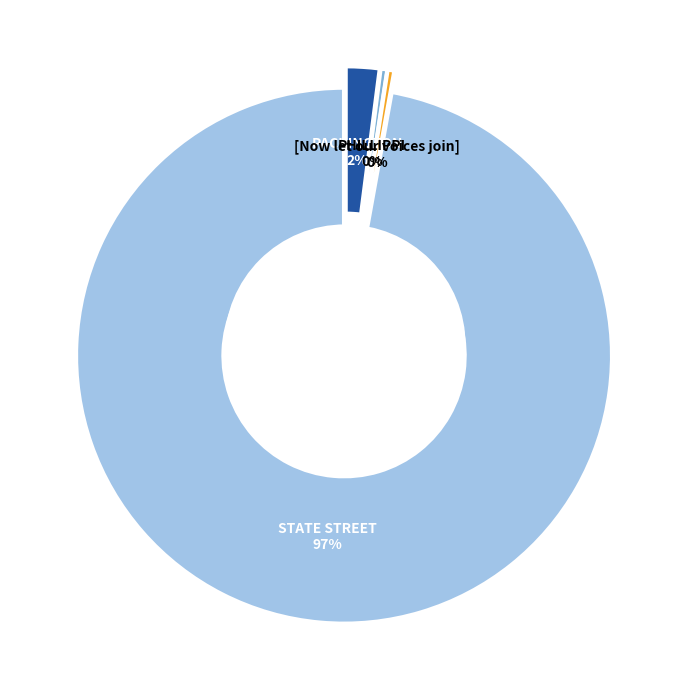

To the nearest percent, what is the average slice percentage?

25%